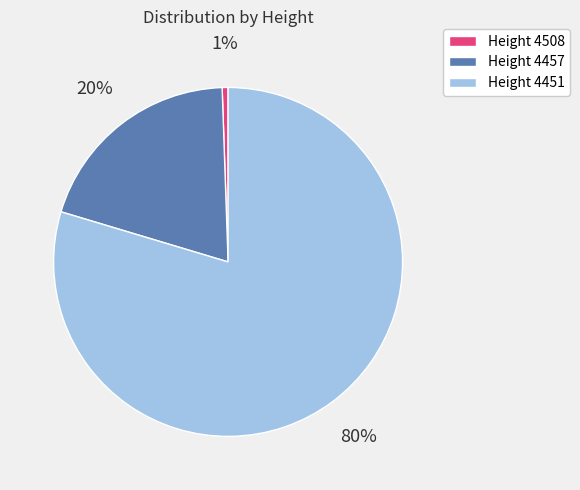

How many segments does this pie chart have?

3